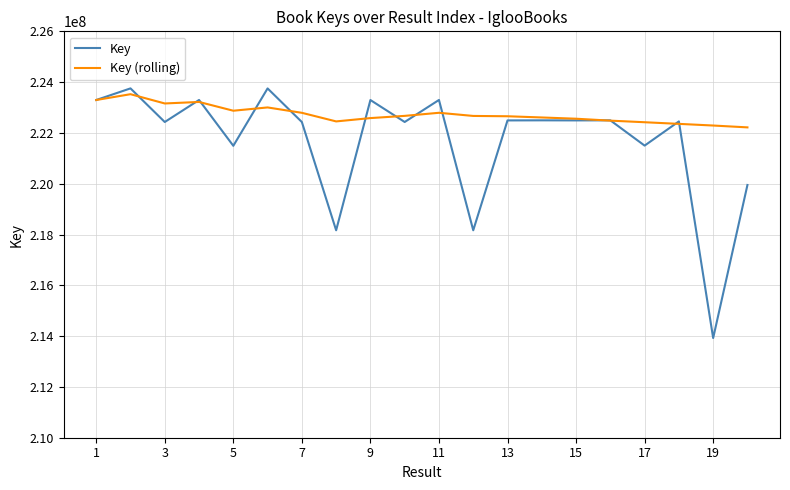

Does the chart have visible grid lines?

Yes